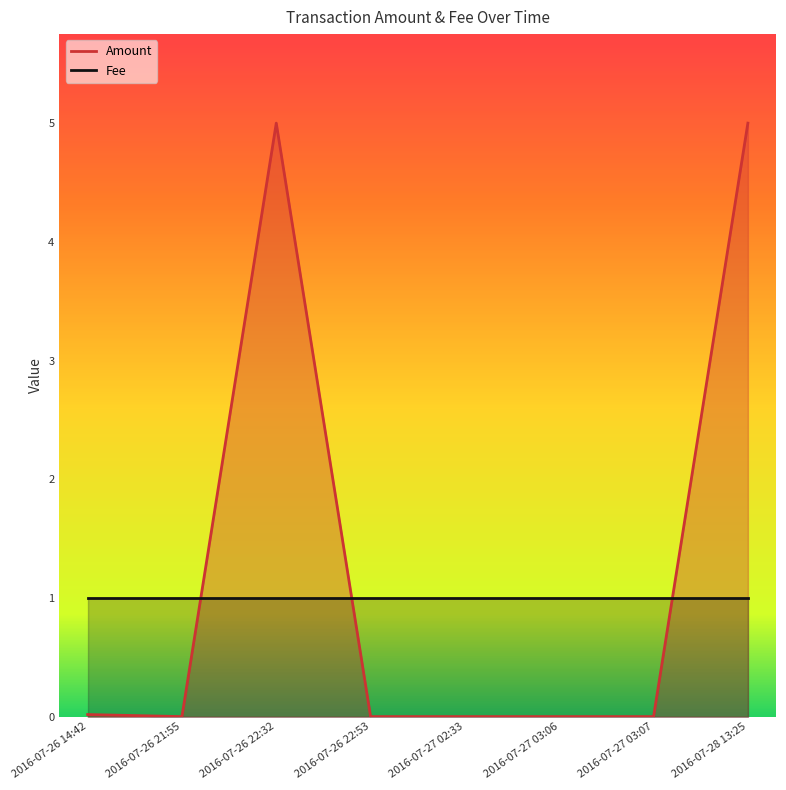

Where is the first local minimum?

2016-07-26 21:55